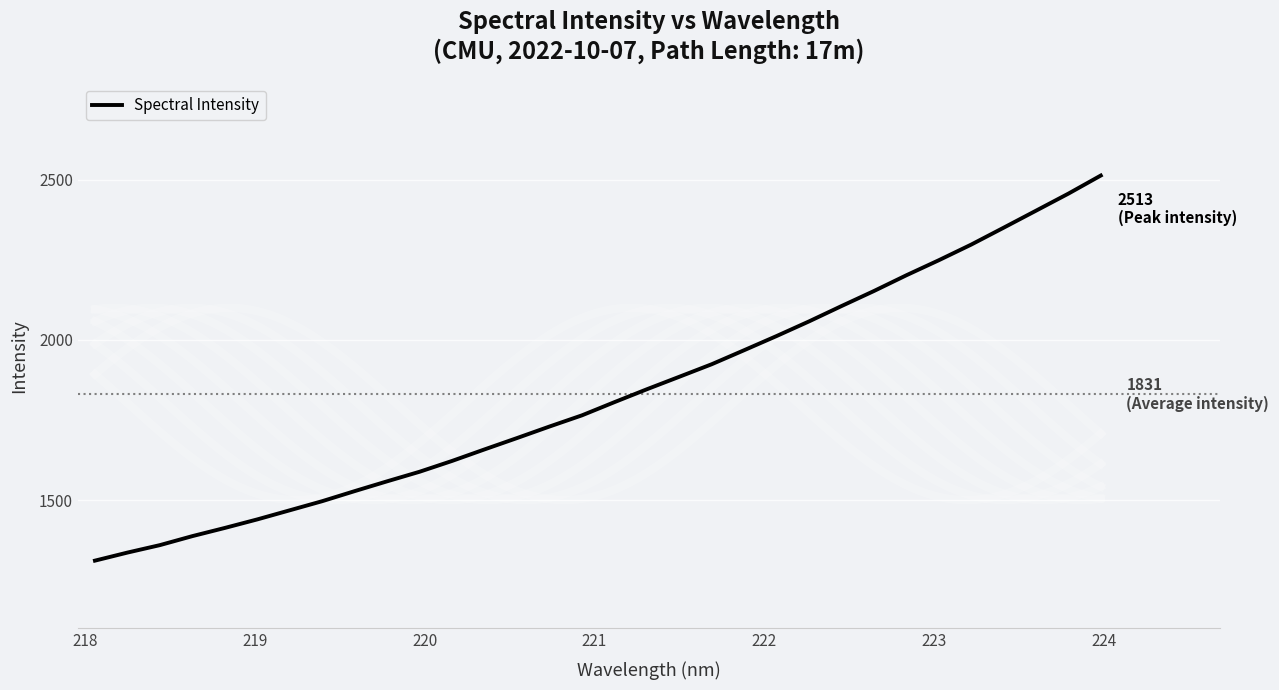

How many lines are shown in the chart?

1